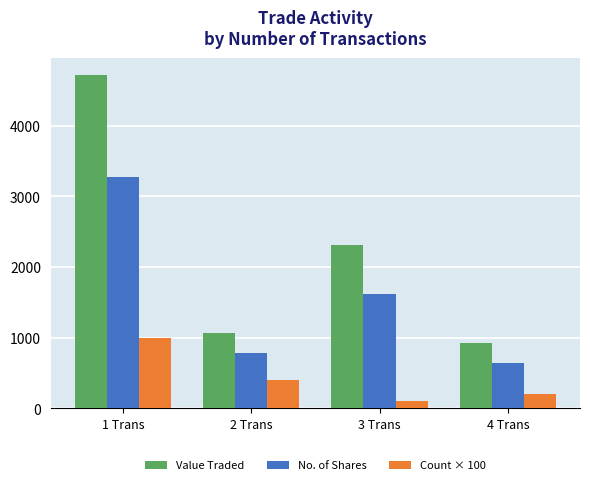

Read the Count × 100 value at 2 Trans, to the nearest 100.

400